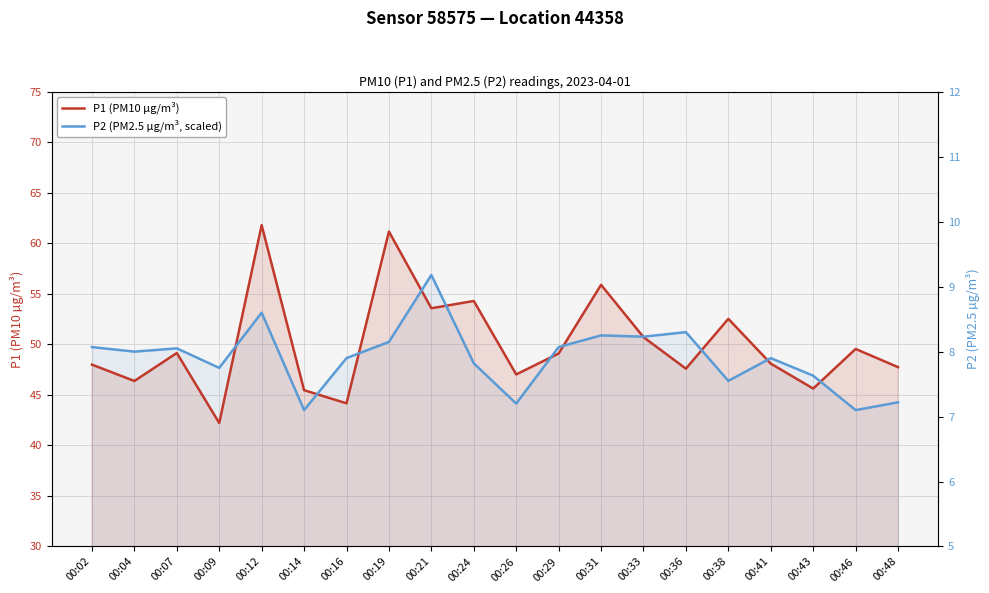

Reading left to right, what are all the values shown in this chart?

P1 (PM10 µg/m³): 48.0	46.4	49.1	42.2	61.8	45.5	44.2	61.2	53.6	54.3	47.0	49.1	55.9	50.7	47.6	52.5	48.1	45.6	49.5	47.8
P2 (PM2.5 µg/m³, scaled): 49.7	49.3	49.6	47.7	53.1	43.5	48.6	50.2	56.9	48.1	44.1	49.7	50.9	50.8	51.2	46.4	48.6	46.9	43.5	44.3